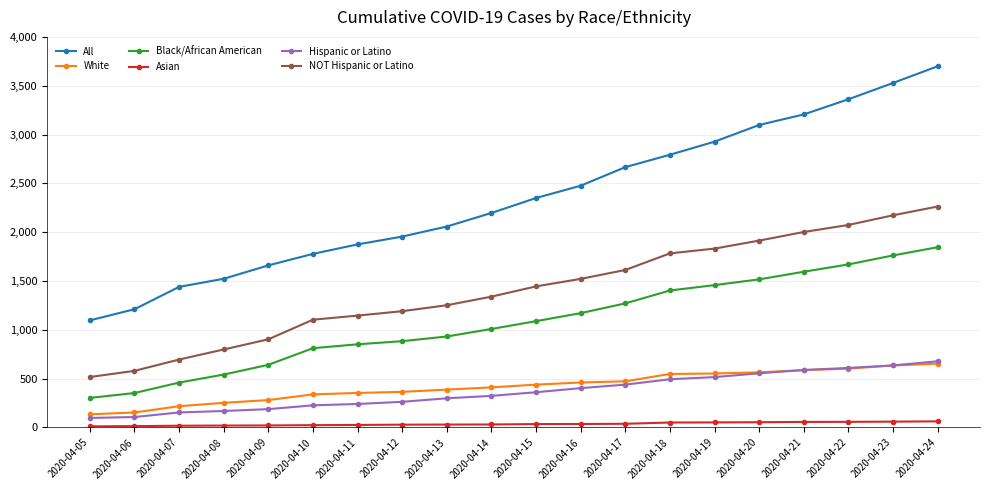

The value of NOT Hispanic or Latino at 2020-04-07 is 1195. True or false?

False